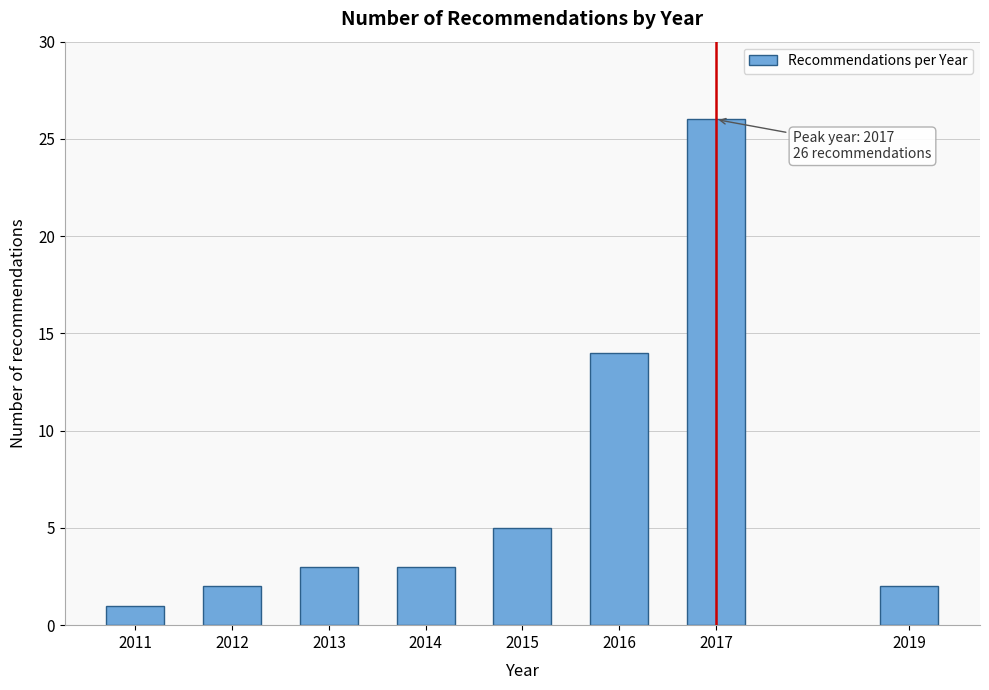

Reading left to right, what are all the values shown in this chart?

2011=1	2012=2	2013=3	2014=3	2015=5	2016=14	2017=26	2019=2